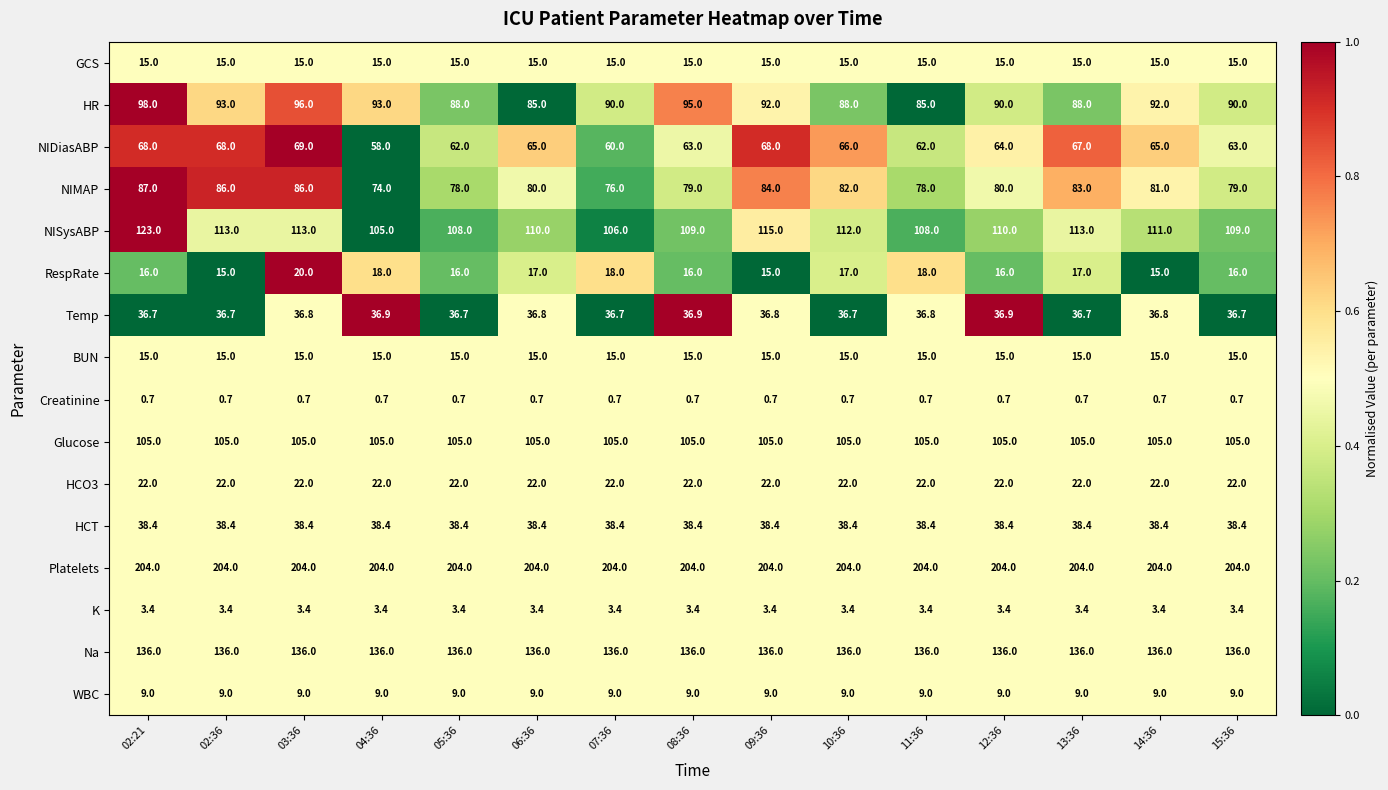

What is the difference between the highest and lowest values at 08:36?

203.3